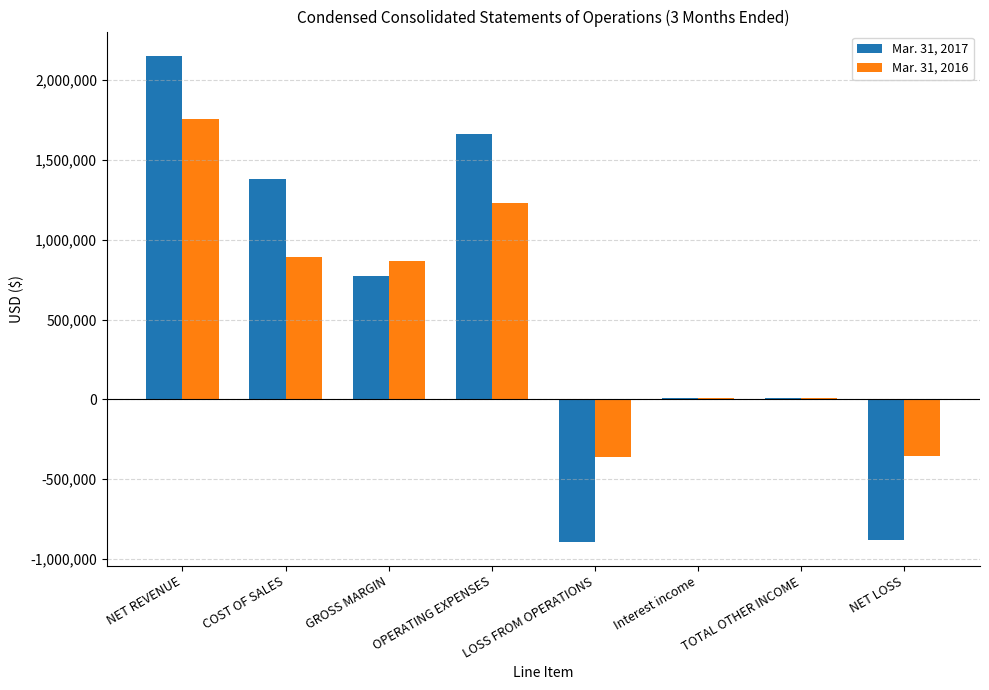

What is the total value across all series at OPERATING EXPENSES?

2889342